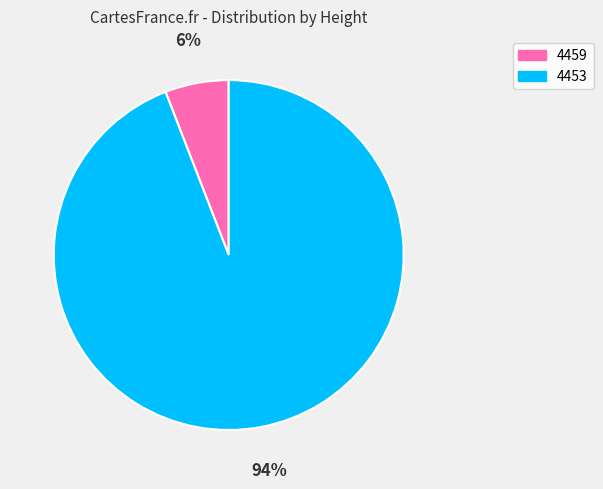

The 4453 slice represents 94% of the pie. True or false?

True